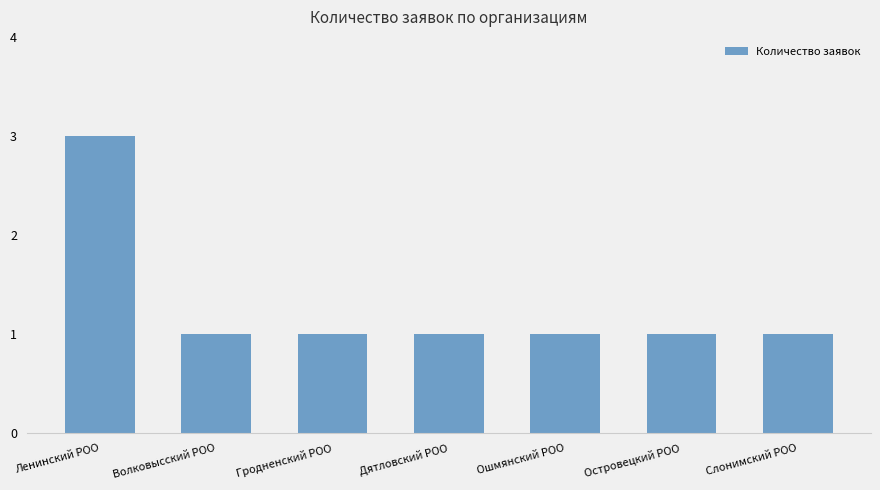

What is the value of the 3rd bar from the left?

1